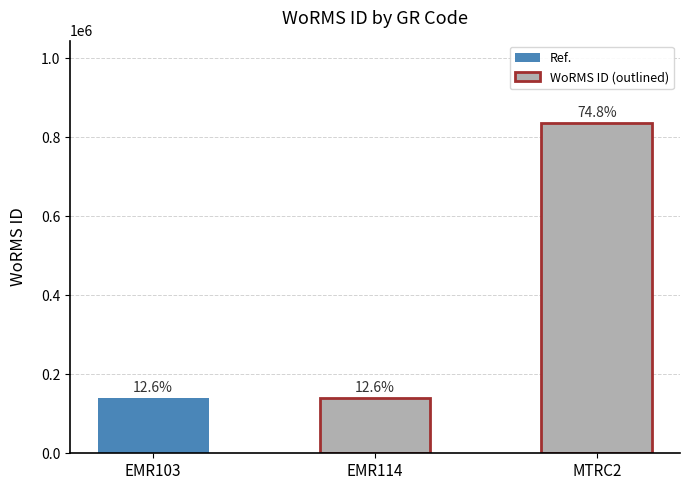

Read the value at EMR114.

140658